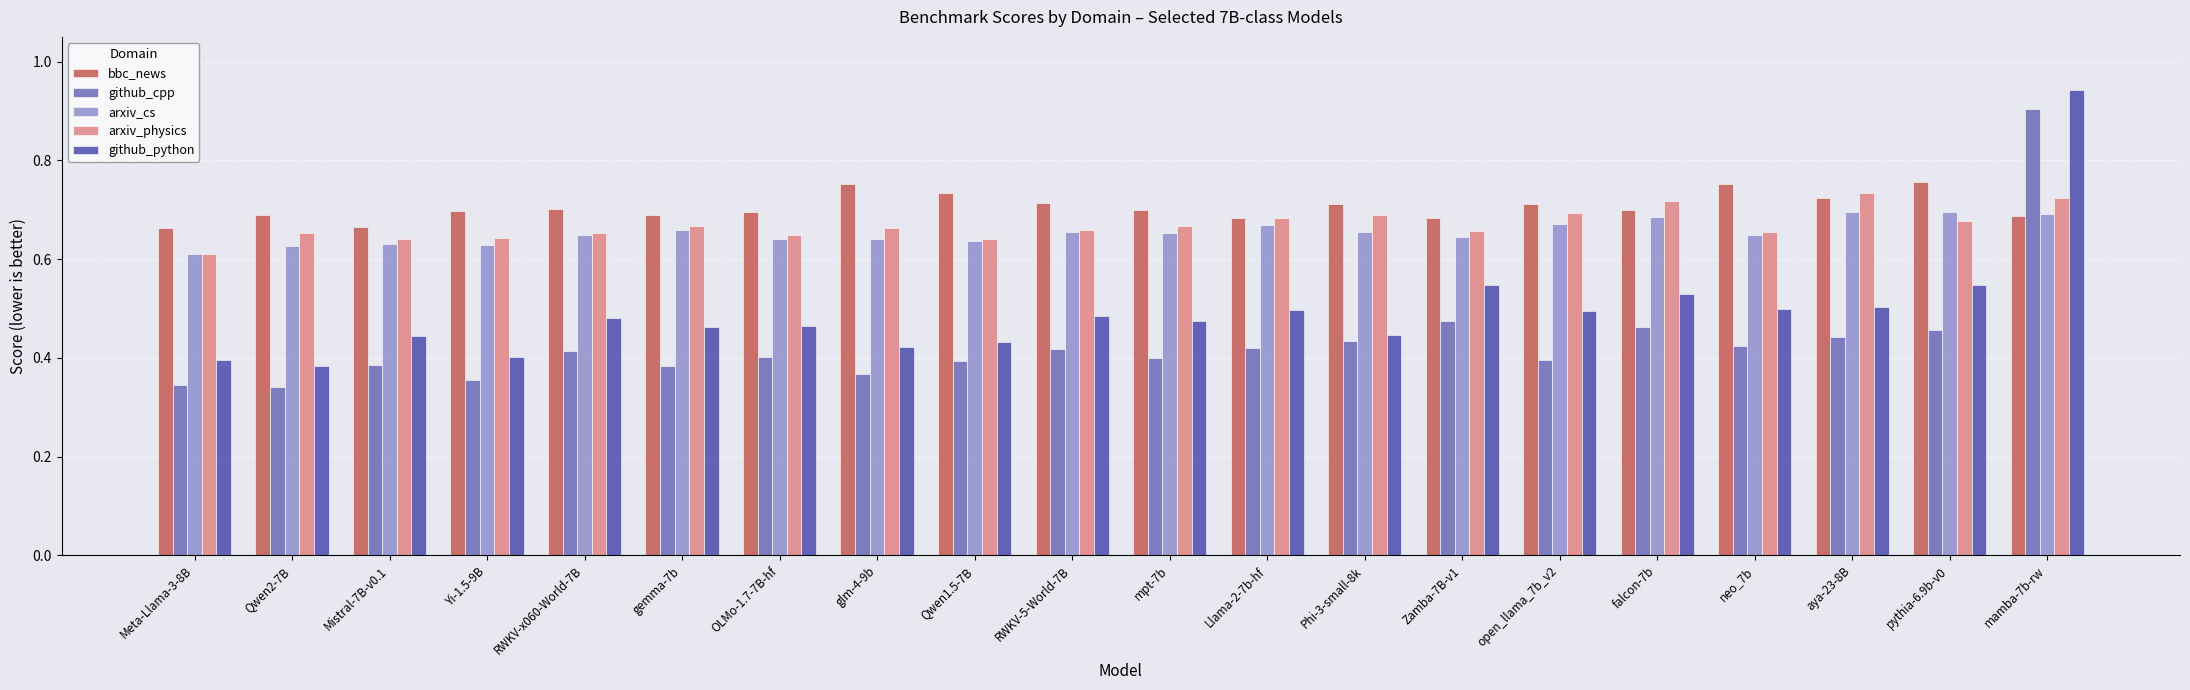

What is the sum of the arxiv_physics values at Qwen2-7B and gemma-7b?

1.3